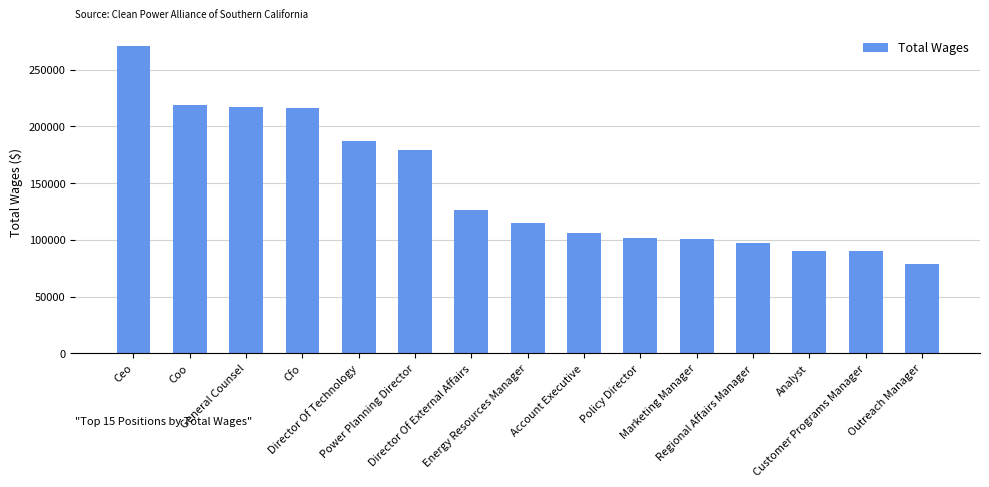

Approximately how many times larger is the value at Marketing Manager compared to Cfo?

0.5